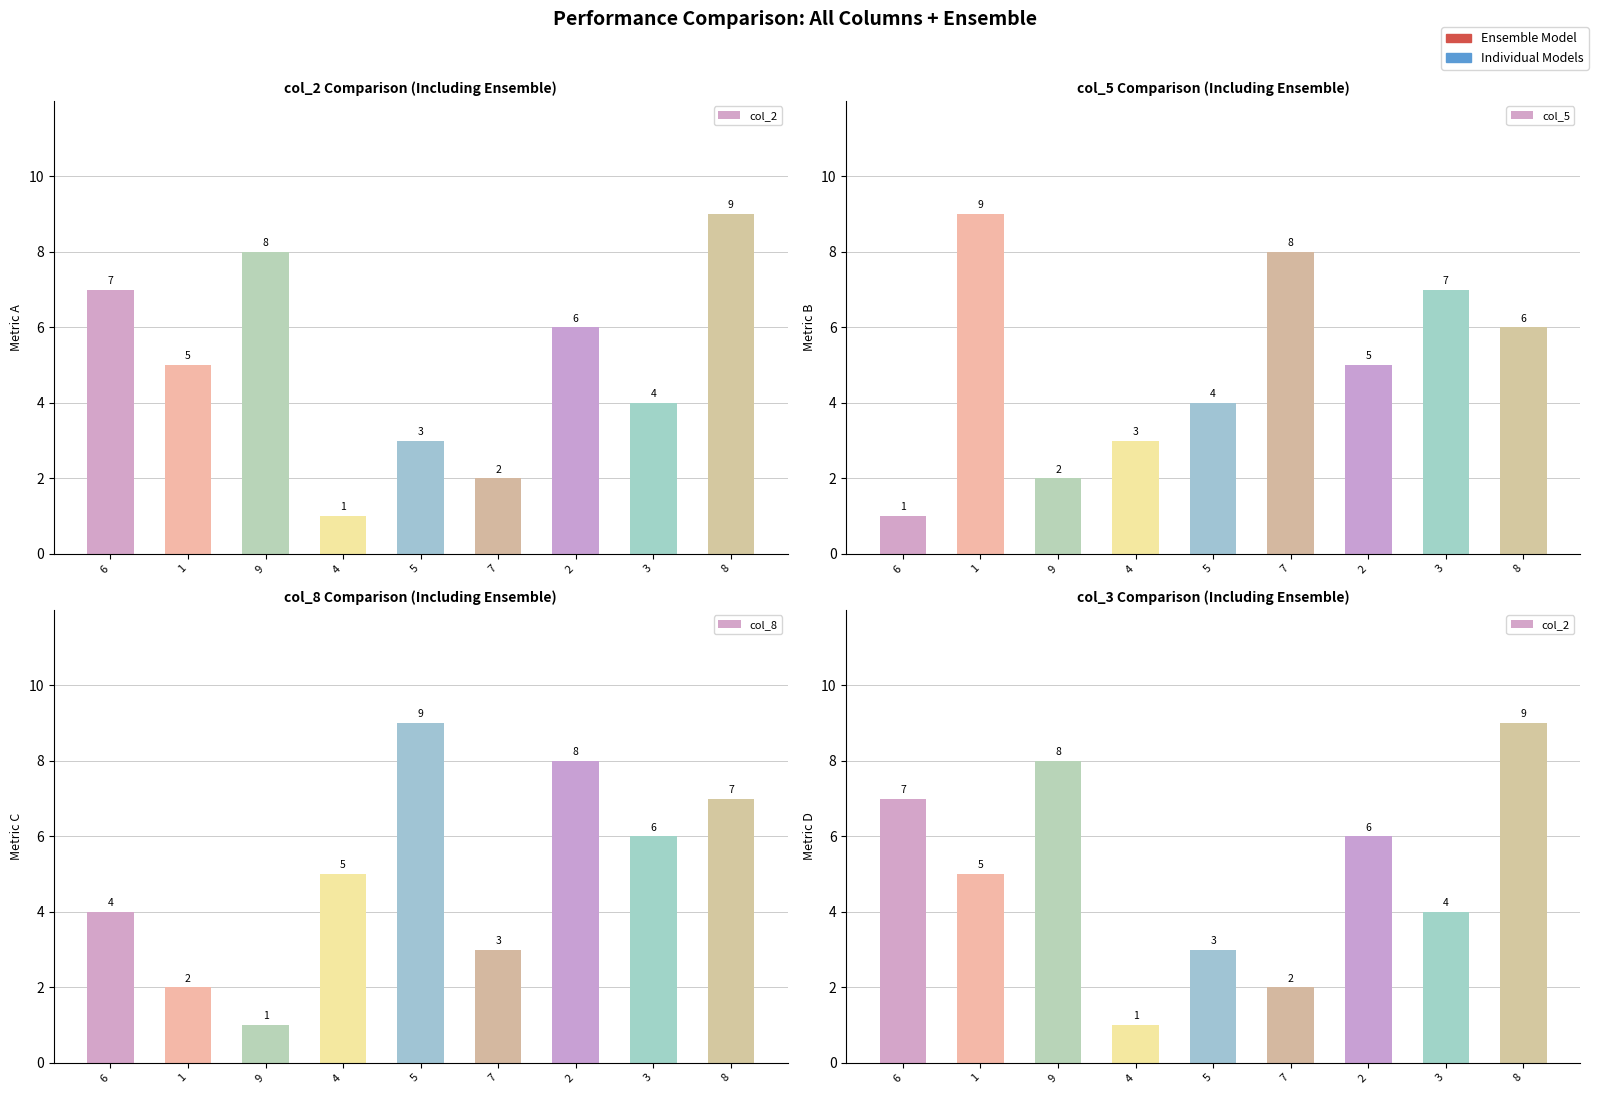

Count the col_2 values in the range 3 to 7.

5